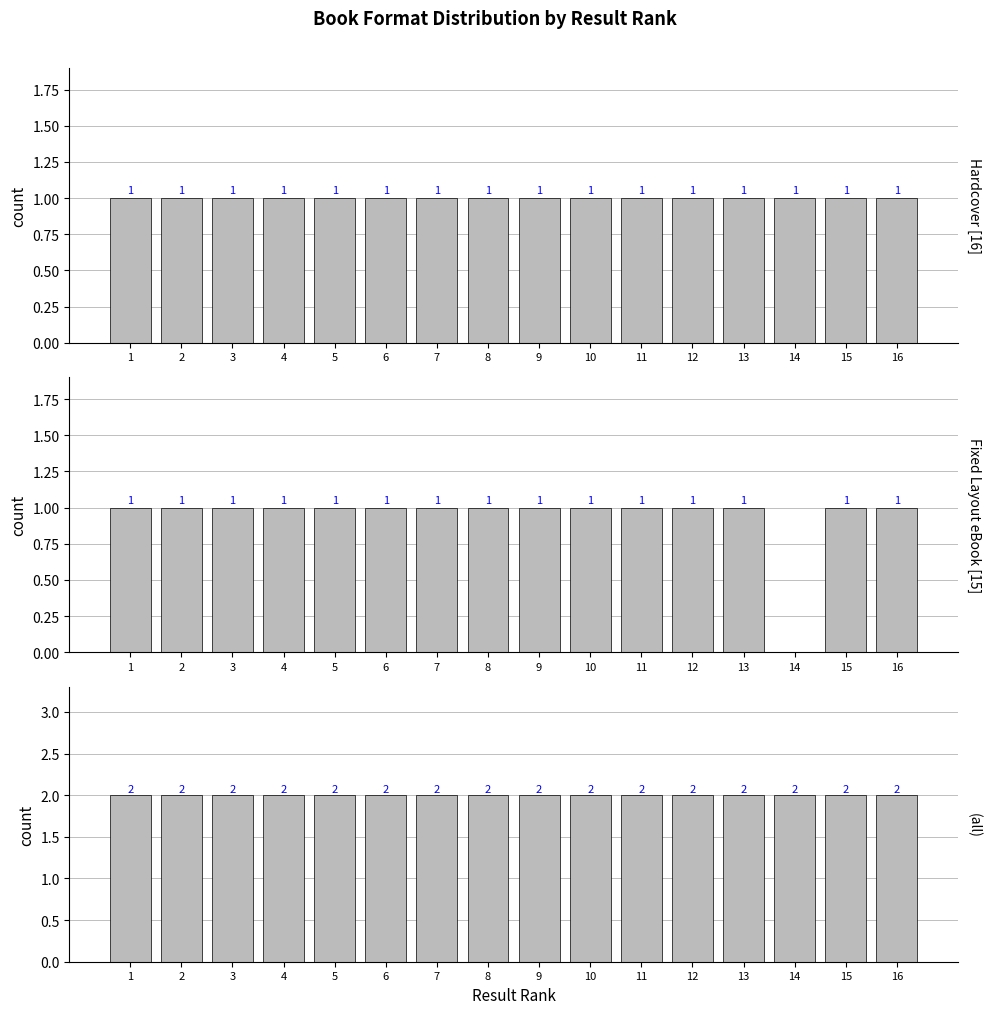

Reading left to right, list all the values displayed in this chart.

Hardcover: 1	1	1	1	1	1	1	1	1	1	1	1	1	1	1	1
Fixed Layout eBook: 1	1	1	1	1	1	1	1	1	1	1	1	1	0	1	1
(all): 2	2	2	2	2	2	2	2	2	2	2	2	2	2	2	2